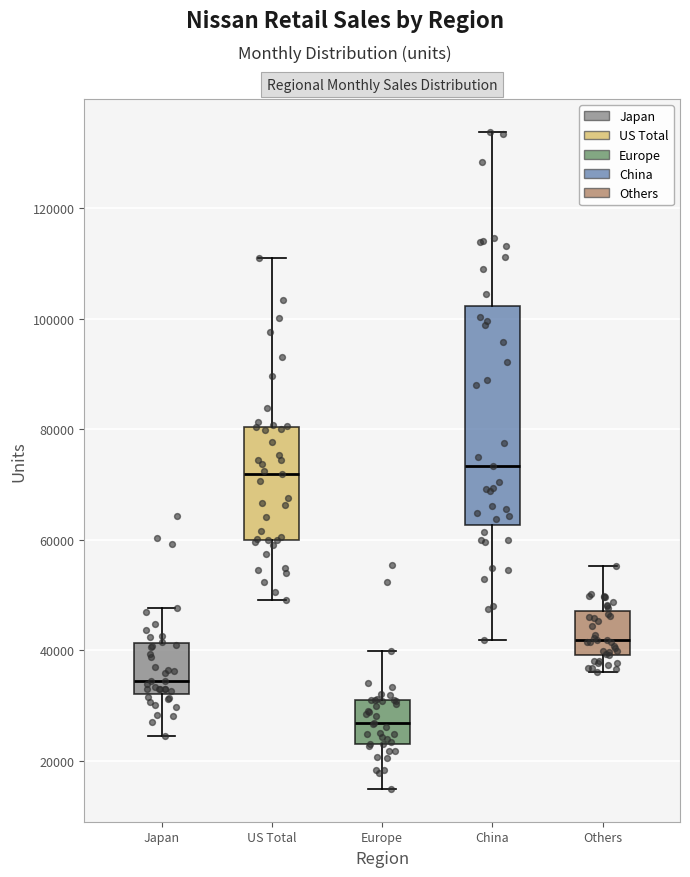

Comparing the boxes themselves (not the whiskers), which one is the tallest?

China